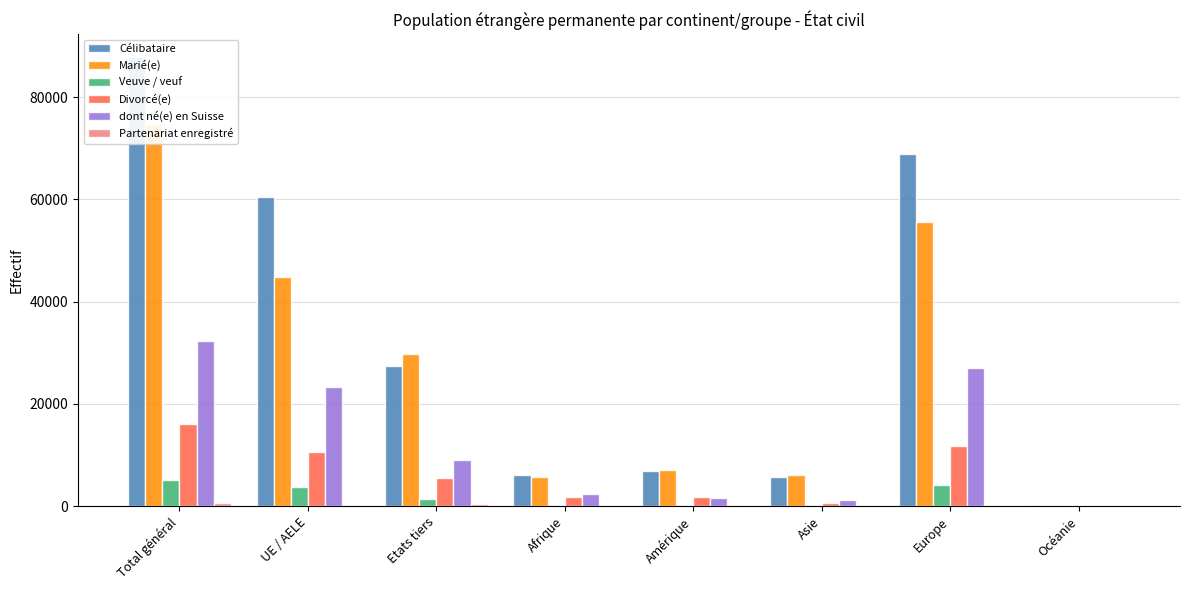

What is the difference between the second highest and second lowest values in the Célibataire series?

63163